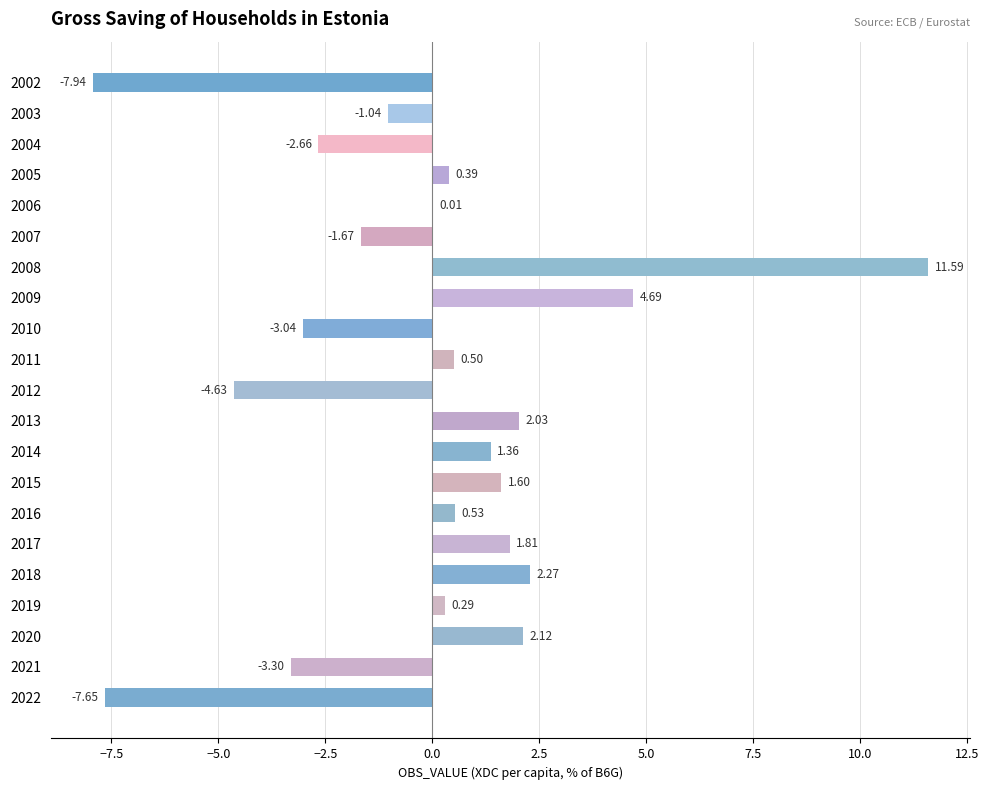

Which has a higher value, 2003 or 2002?

2003